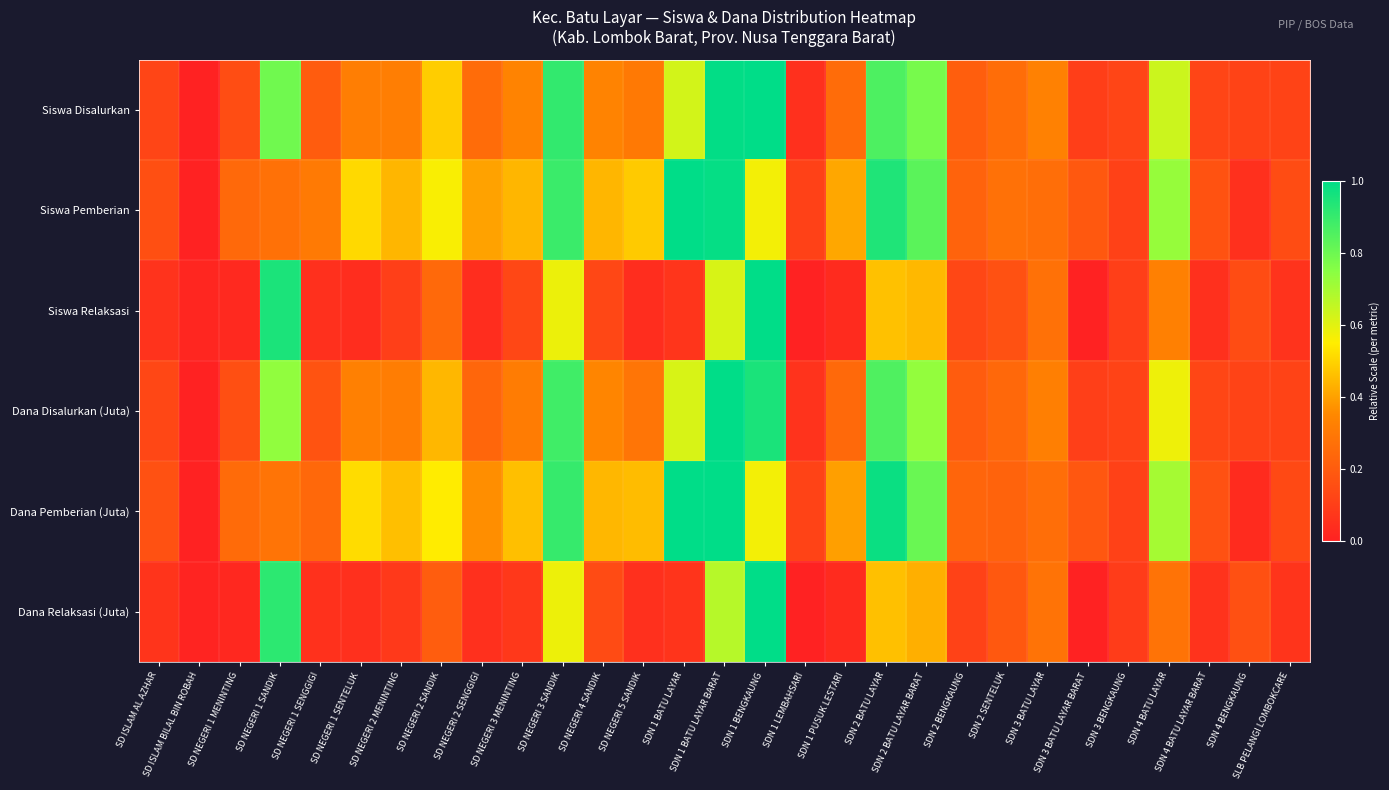

At how many categories does at least one series exceed 0?

29